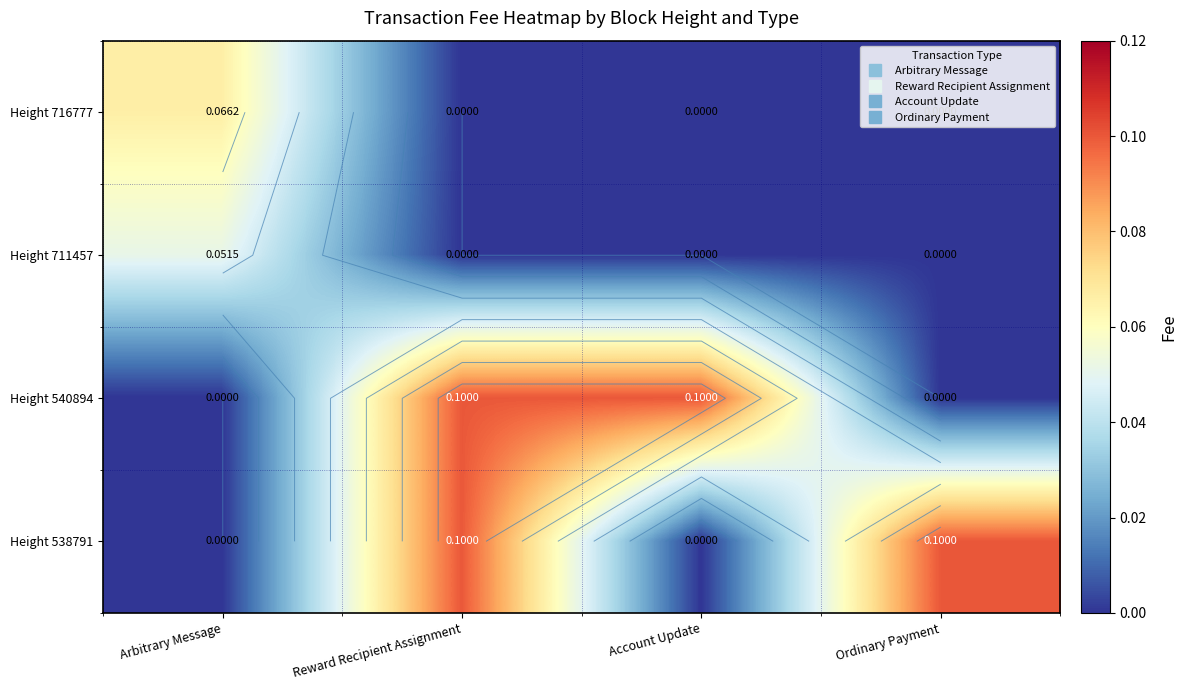

What is the total value across all series at Ordinary Payment?

0.1